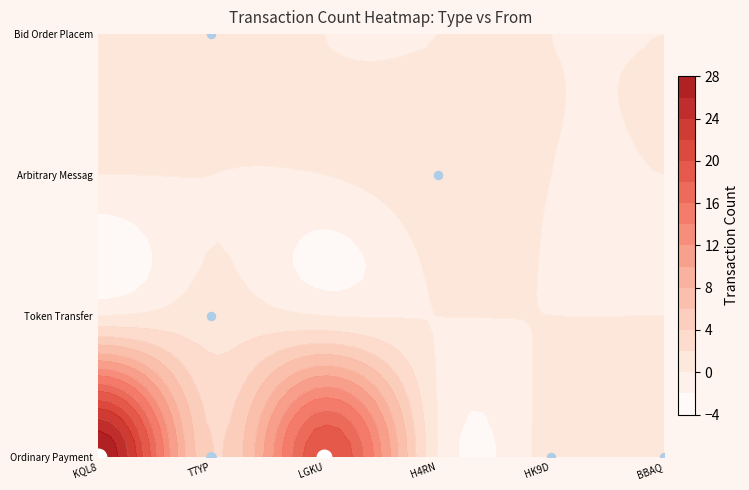

Between S-T7YP-5K8A-CM7D-CLABD and S-LGKU-3UUM-M6Q5-86SLK, which is larger?

S-LGKU-3UUM-M6Q5-86SLK